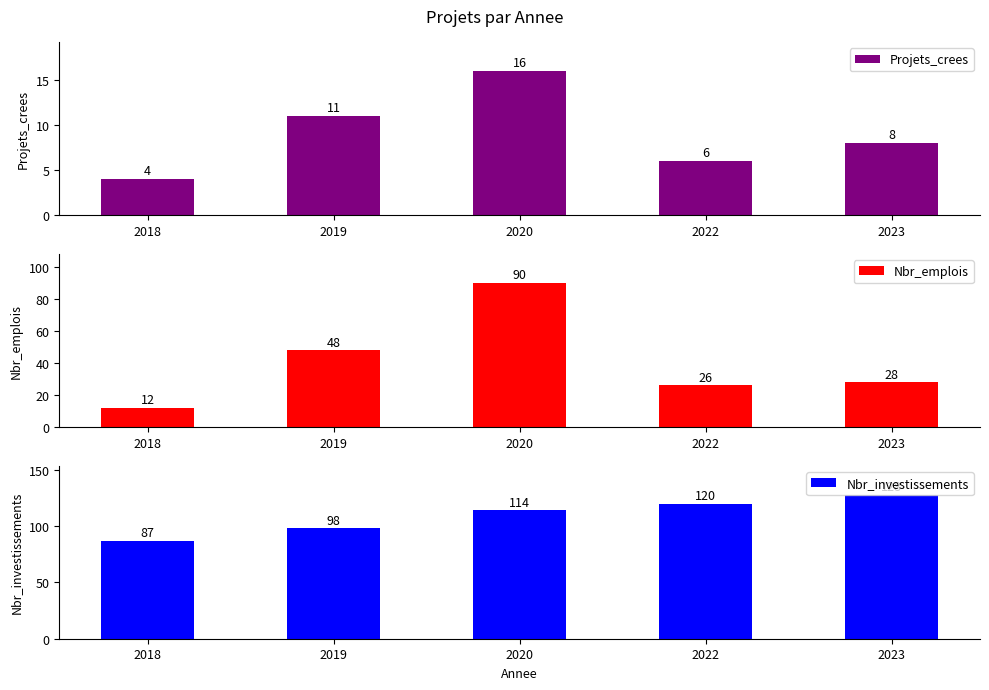

True or false: Nbr_emplois has a value of 28 at 2019.

False